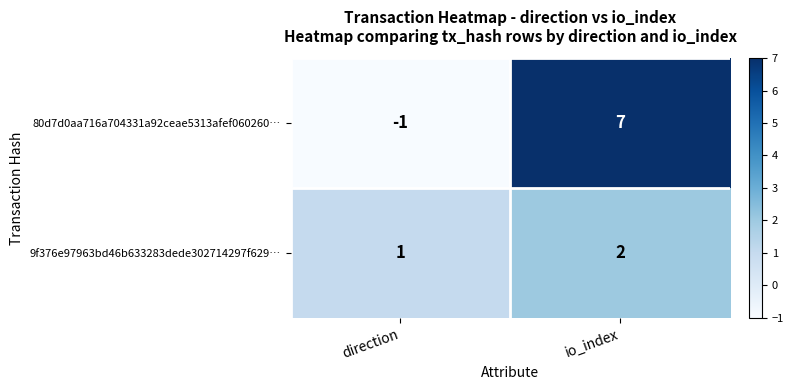

Reading left to right, transcribe all the data shown in this chart.

80d7d0aa716a704331a92ceae5313afef060260…: direction=-1	io_index=7
9f376e97963bd46b633283dede302714297f629…: direction=1	io_index=2